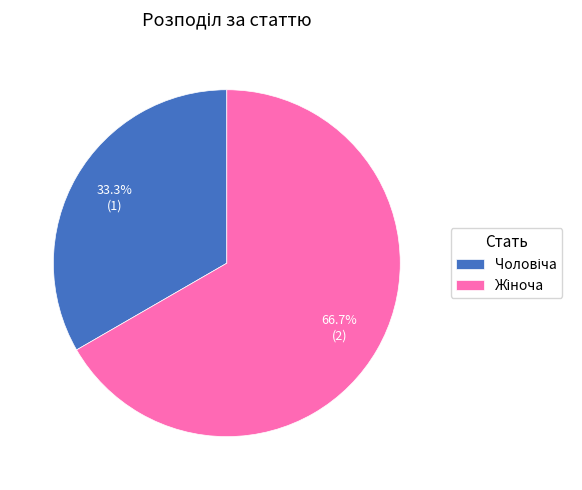

Does any single category account for the majority?

Yes